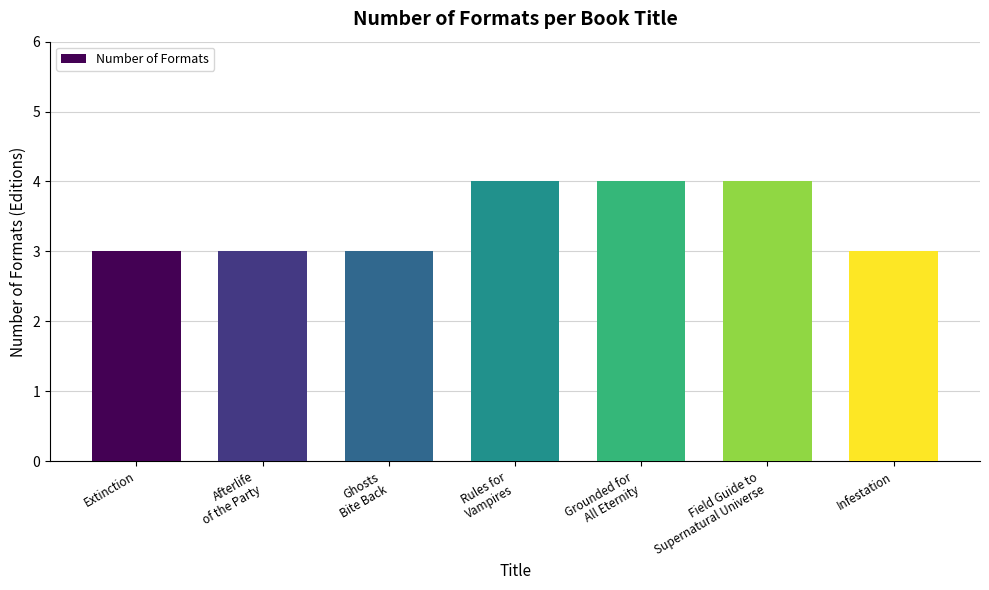

What is the greatest value displayed?

4